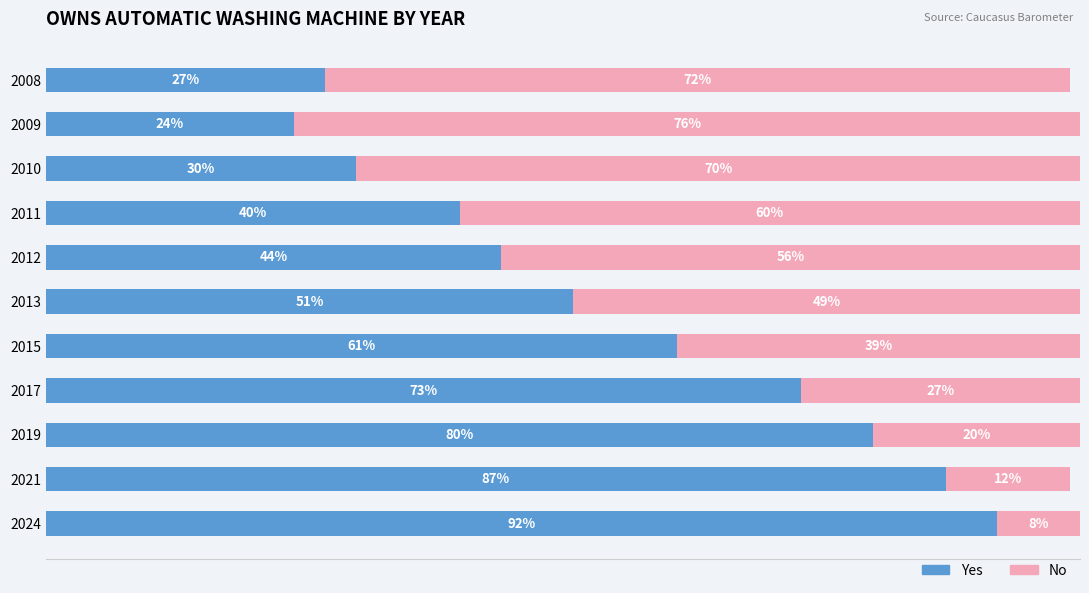

List the labels in order of Yes value, largest first.

2024, 2021, 2019, 2017, 2015, 2013, 2012, 2011, 2010, 2008, 2009